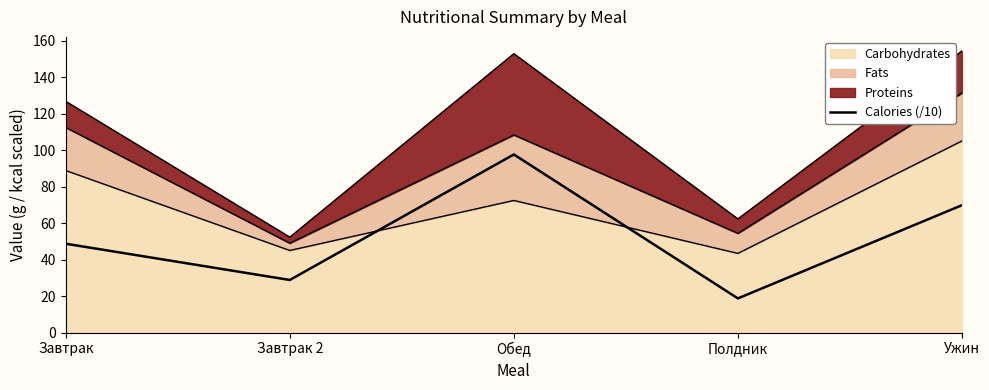

Reading left to right, what are all the values shown in this chart?

48.7	28.8	97.6	18.7	69.8